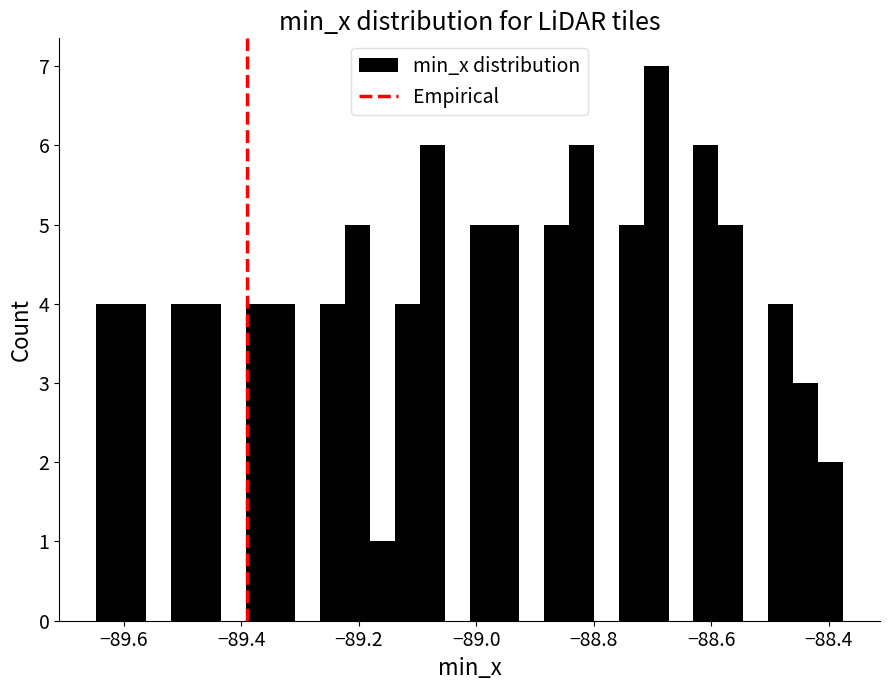

Around what value on the x-axis is the tallest bar? Give the approximate position of its centre, as read against the axis.

-88.70